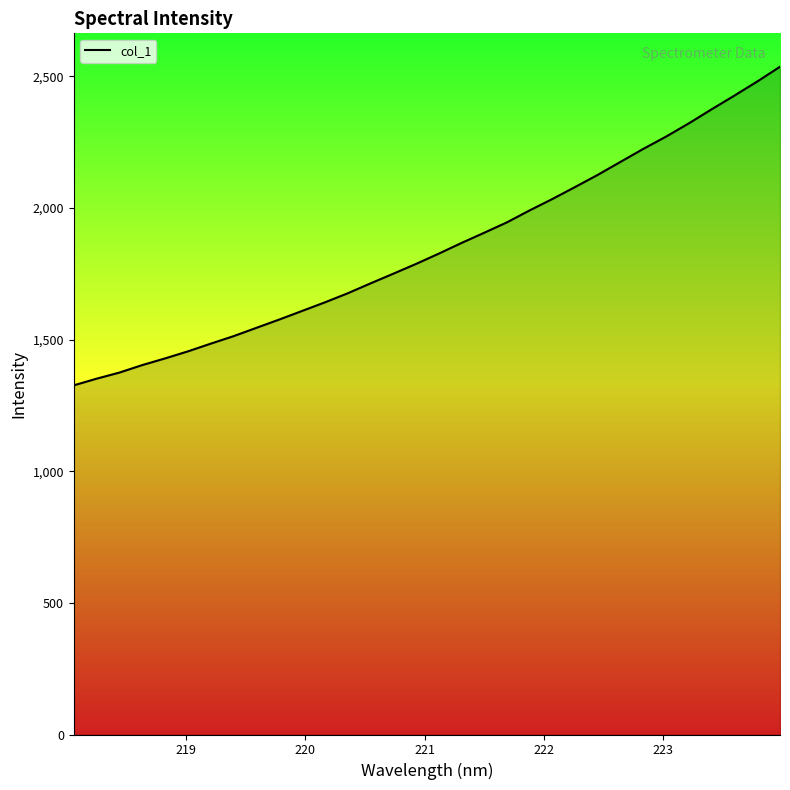

What is the maximum value shown in the chart?

2536.5